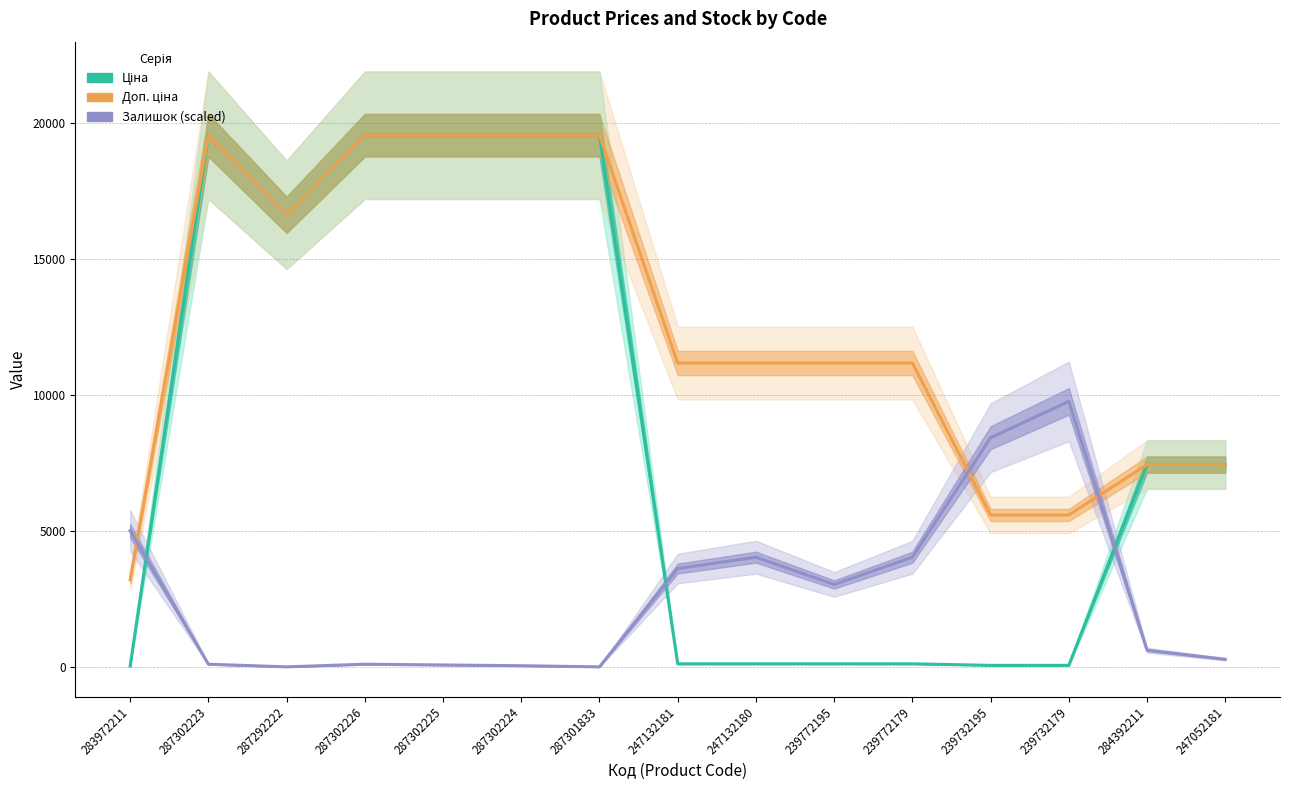

At which category does Залишок (scaled) reach its first local peak?

287302226